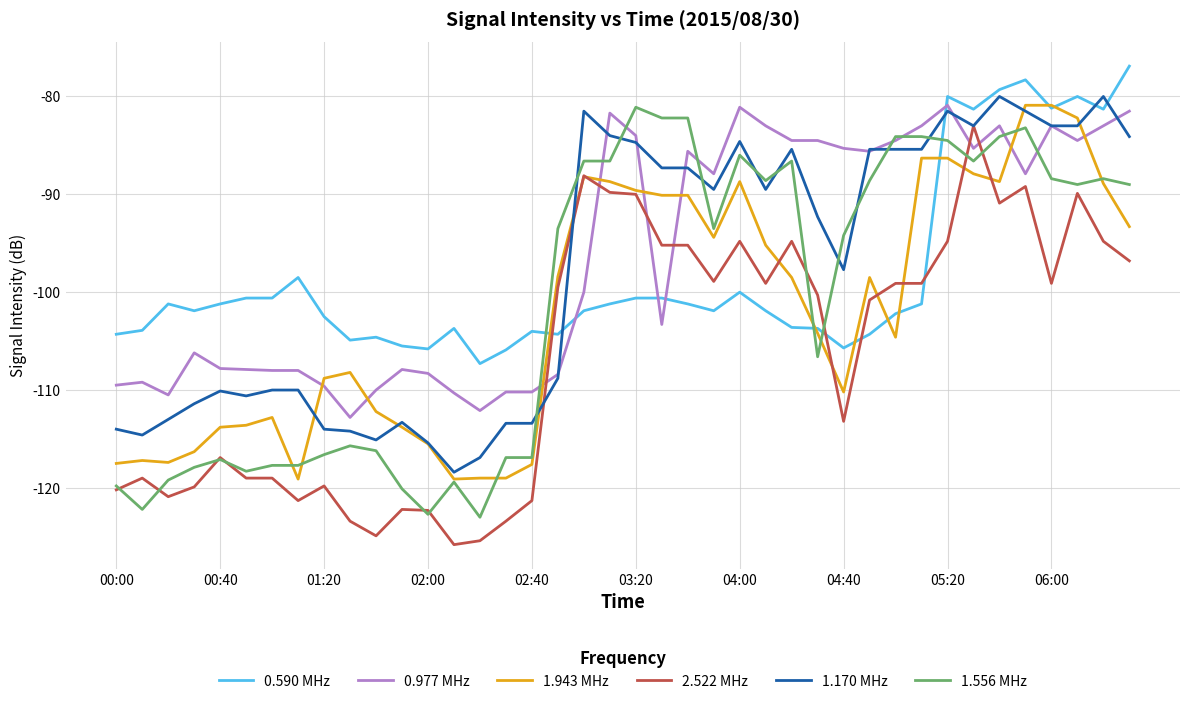

Which series ends up on top after the final intersection of 0.590 MHz and 1.556 MHz?

0.590 MHz